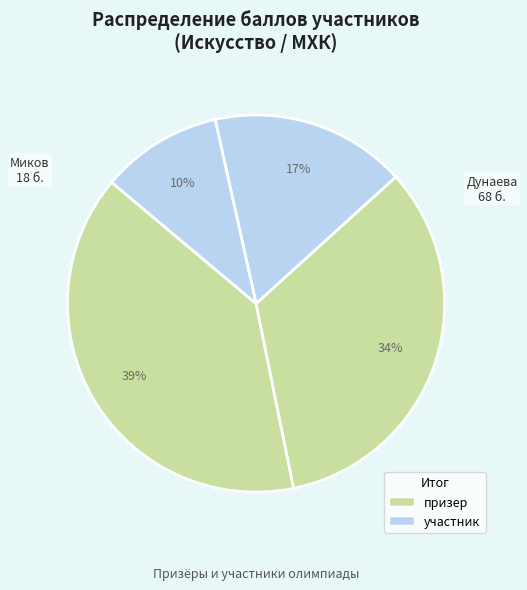

How many slices are in this pie chart?

4